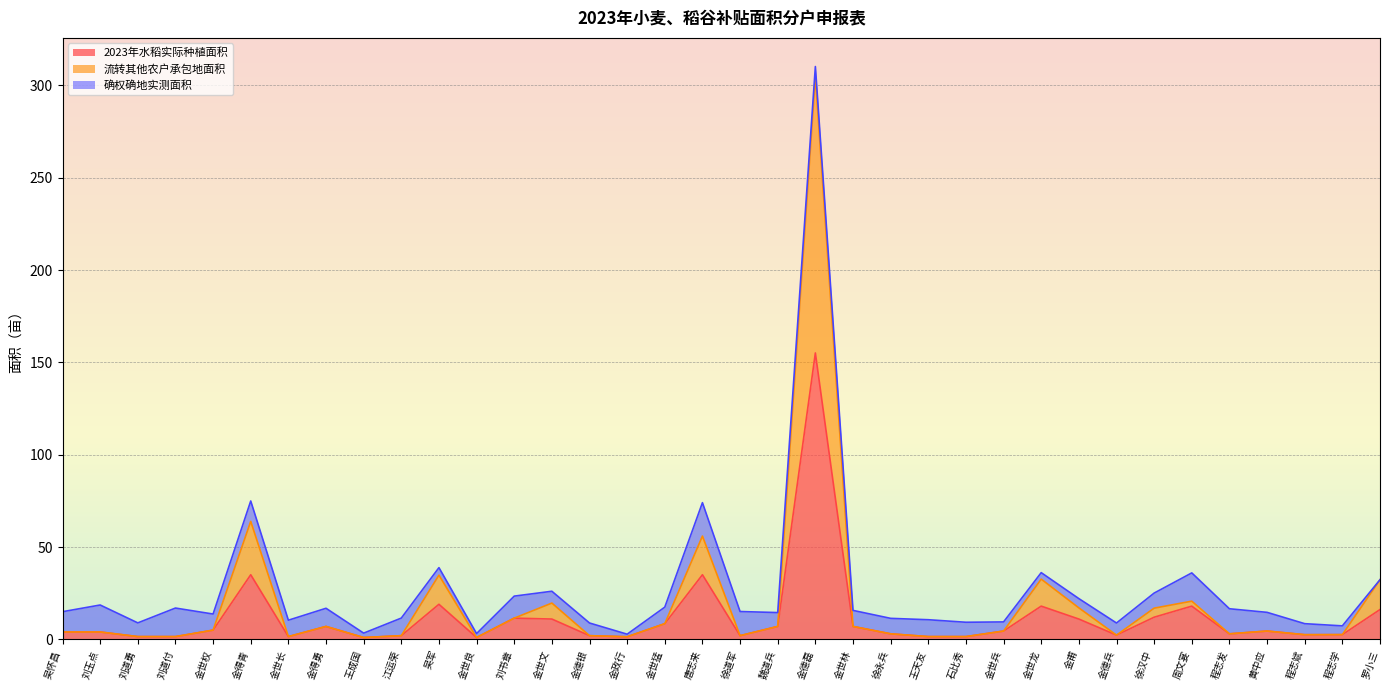

True or false: 2023年水稻实际种植面积 has more than 1 interior local peaks.

True